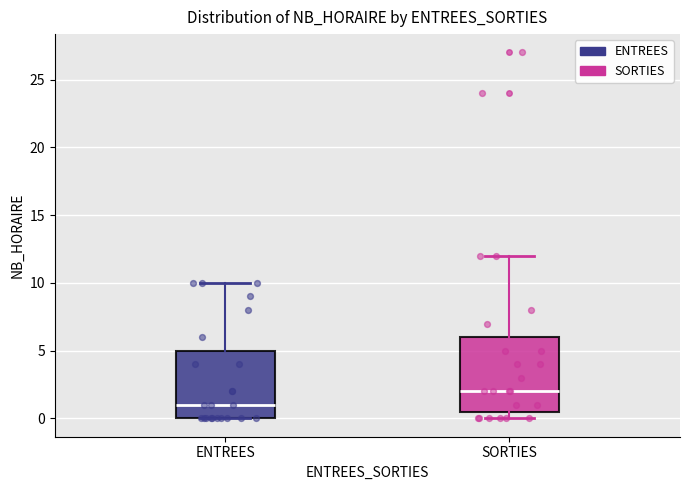

Where does the median line of the box for ENTREES sit on the y-axis? The values are not printed on the chart, so give them approximately, as read against the axis.

1.0